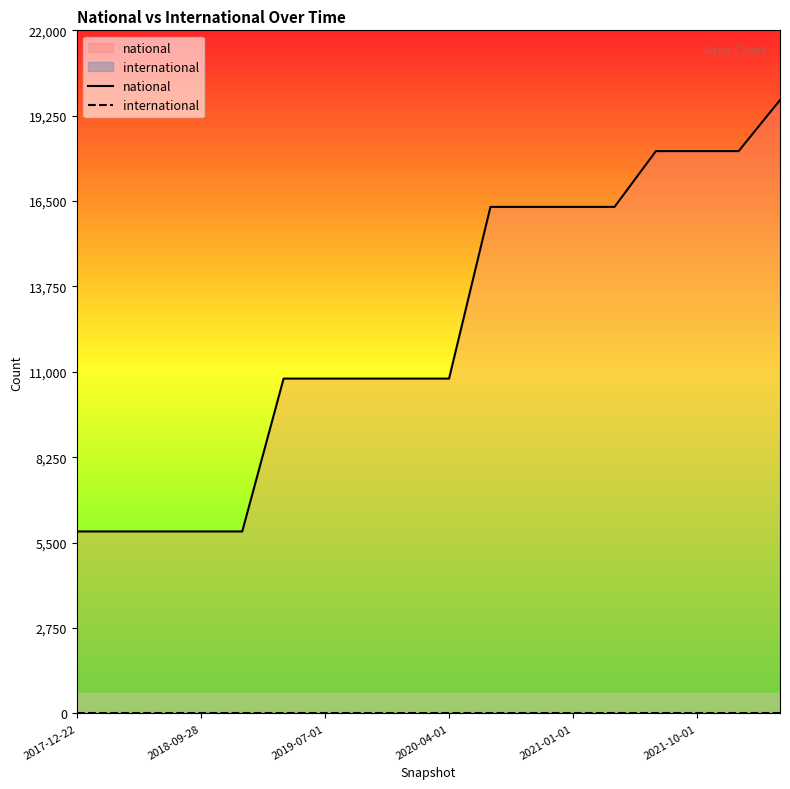

At how many categories does at least one series exceed 15929?

8